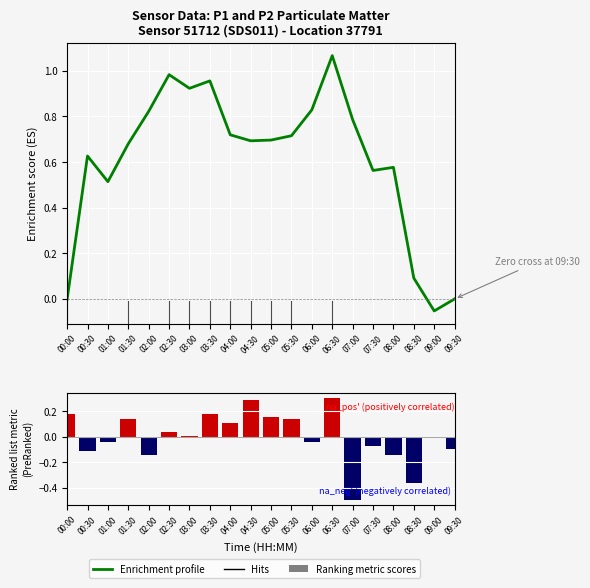

At which label does Enrichment profile reach its minimum?

09:00